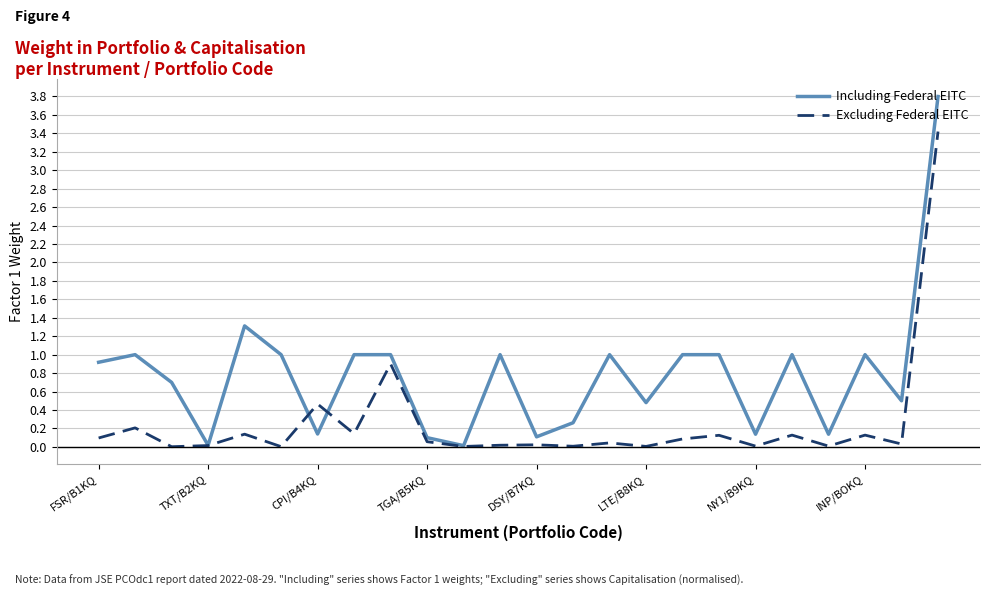

What is the maximum value for Including Federal EITC?

3.8